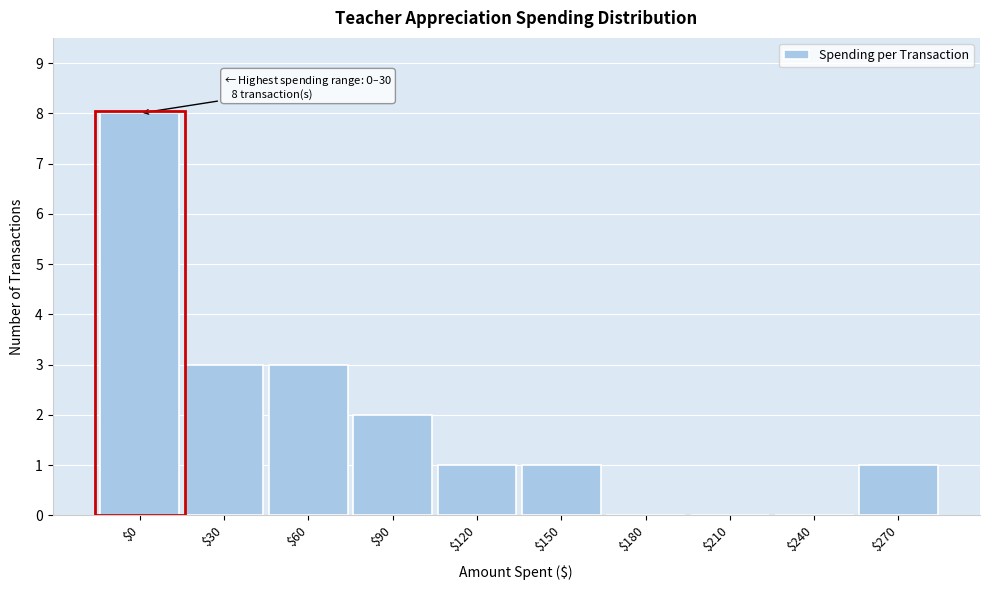

What is the sum of all values?

19